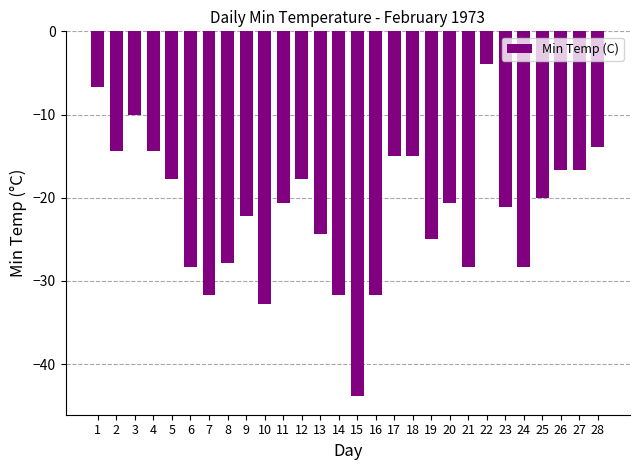

True or false: the data shows -25.4 at 18.

False